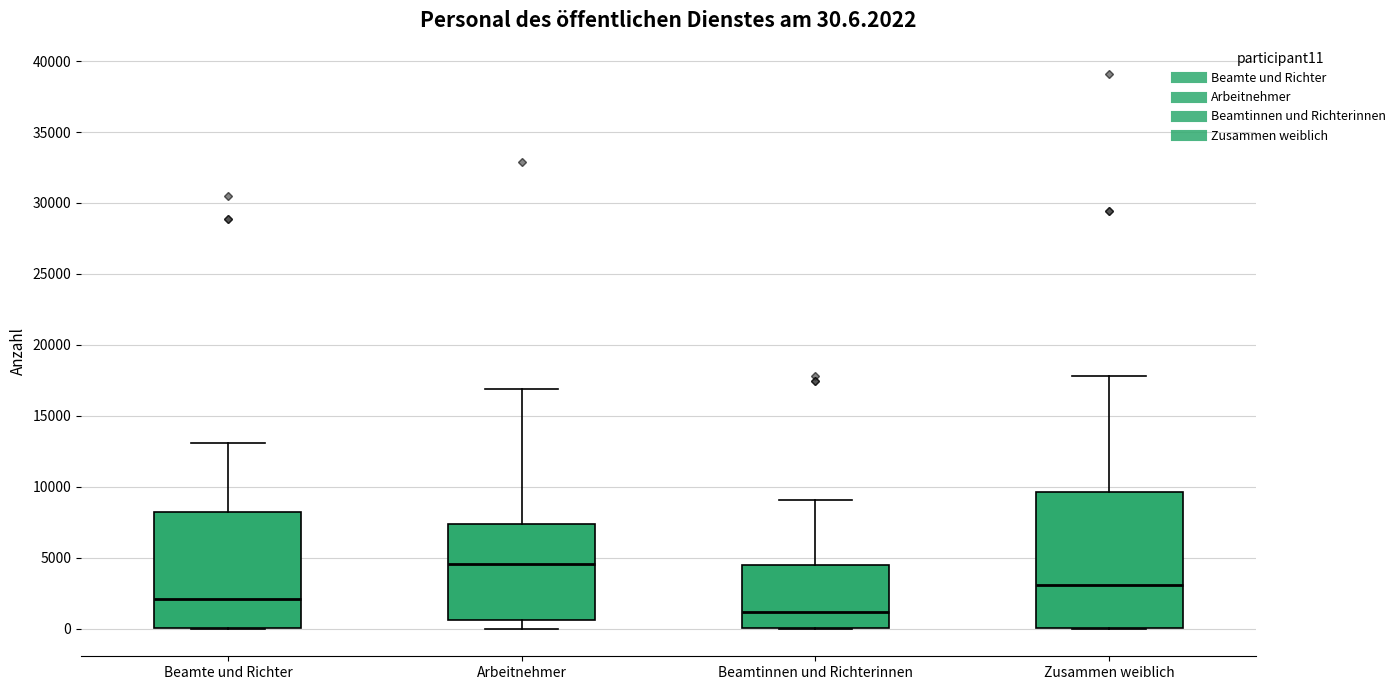

Which box is the tallest, from its lower edge to its upper edge?

Zusammen weiblich